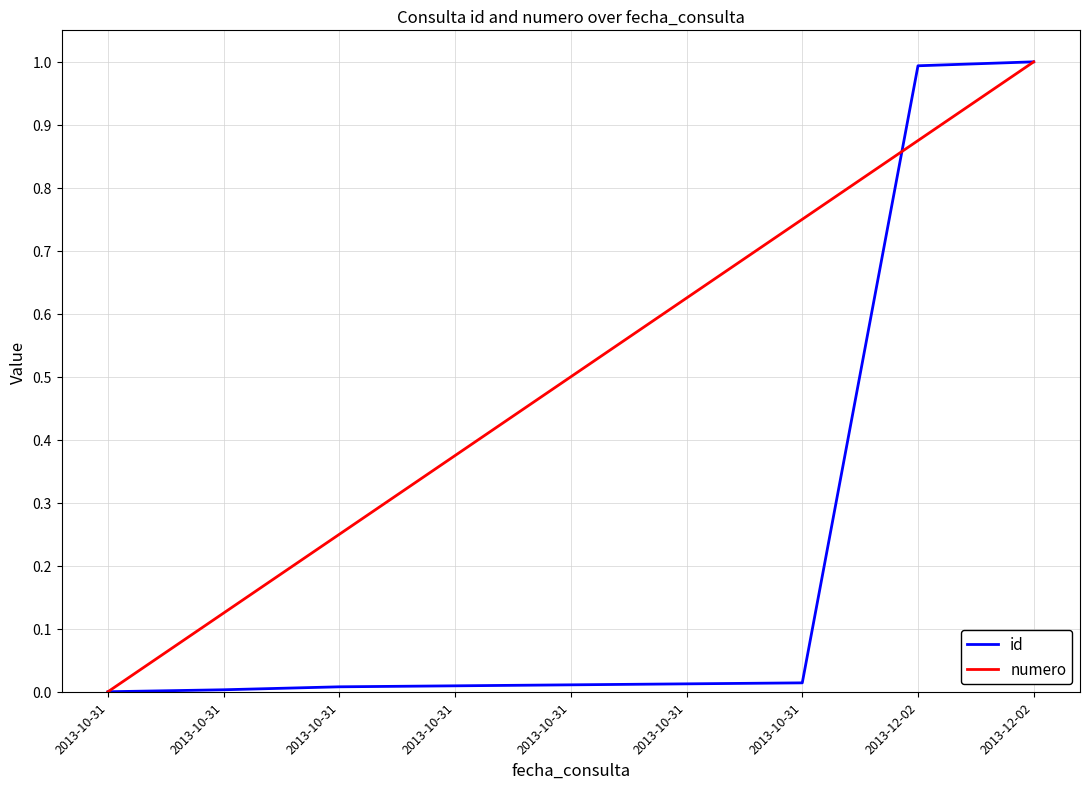

What is the label of the 7th point from the right?

2013-10-31